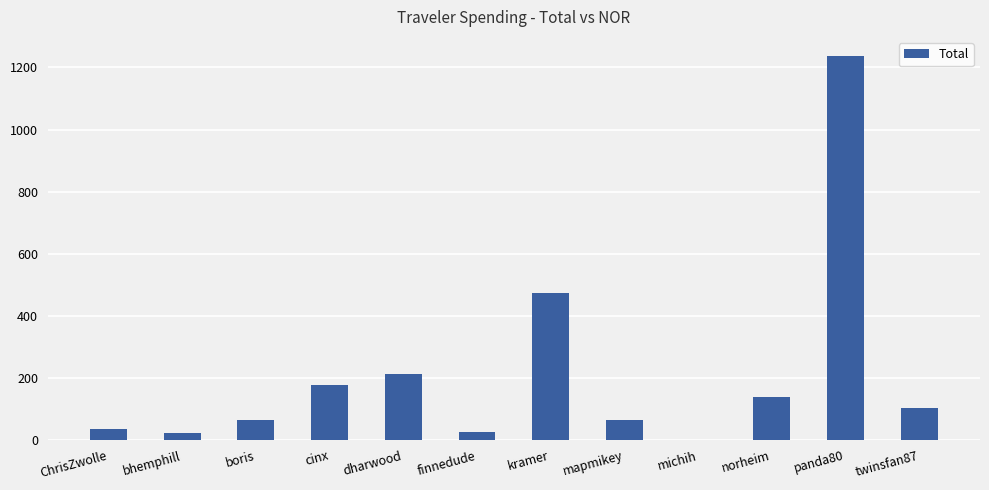

Which category has the highest value across all series?

panda80